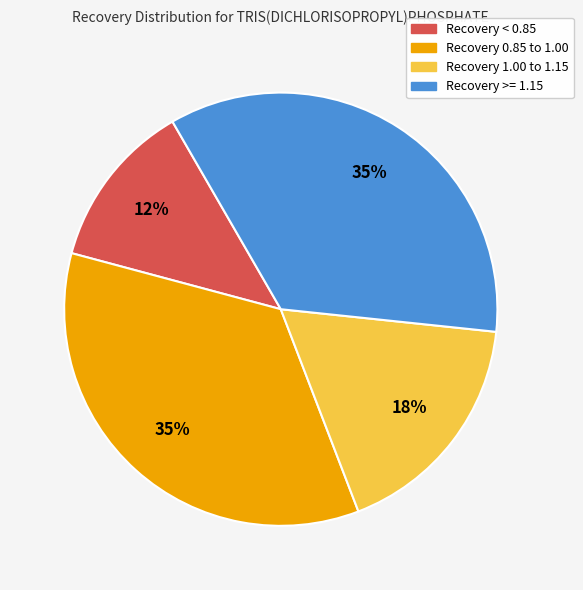

Between Recovery < 0.85 and Recovery 1.00 to 1.15, which is larger?

Recovery 1.00 to 1.15